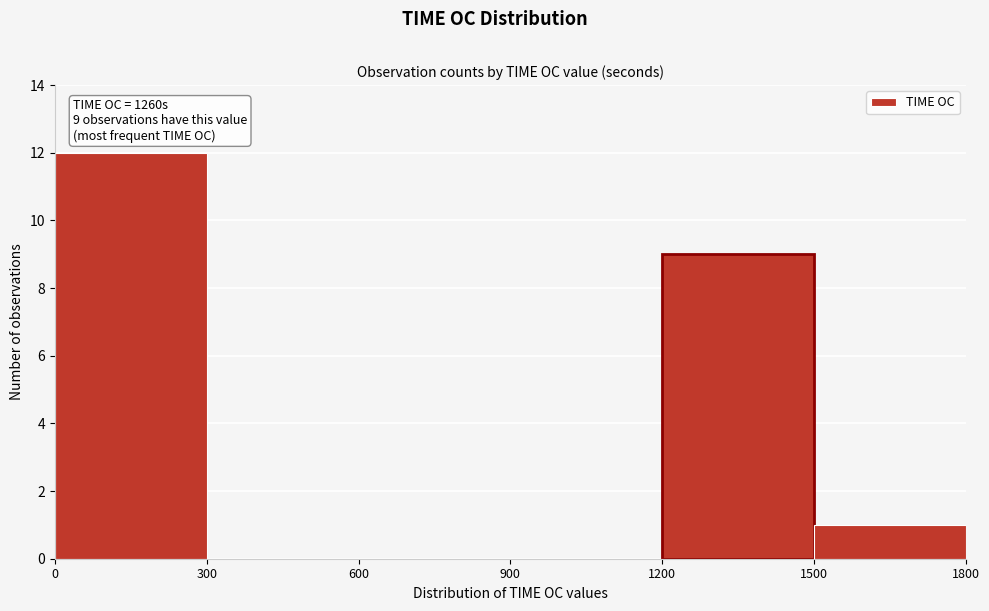

Over which range of the x-axis is the bar tallest?

0 to 300